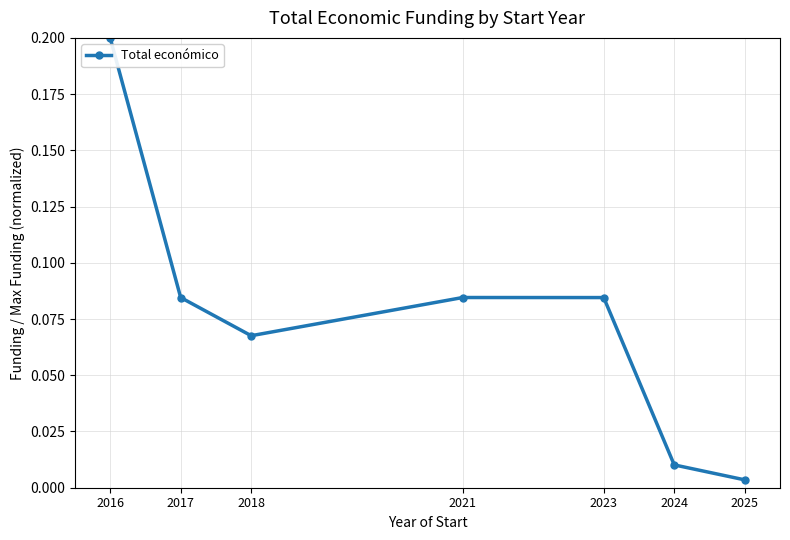

What is the sum of all values?

0.5